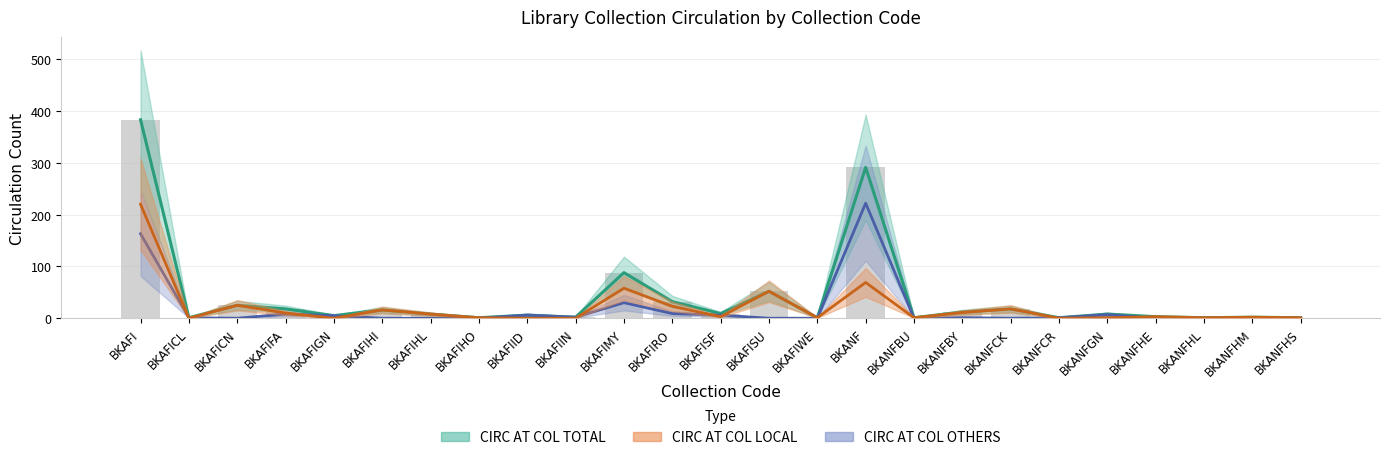

Where does the LINKcat TOTAL CIRC series first go above 1?

BKAFI